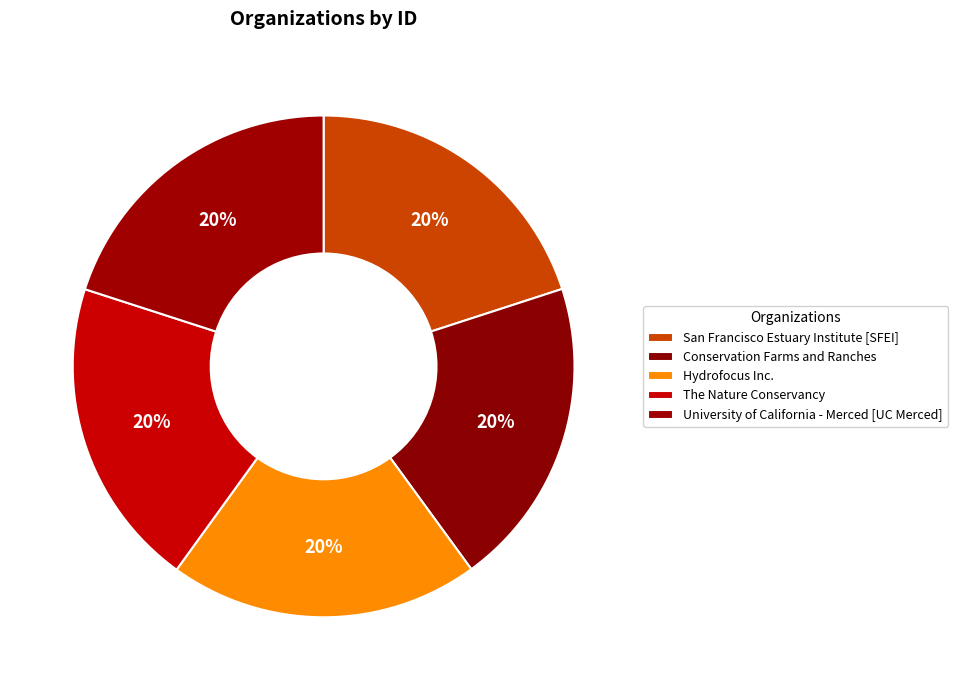

How many slices are in this pie chart?

5